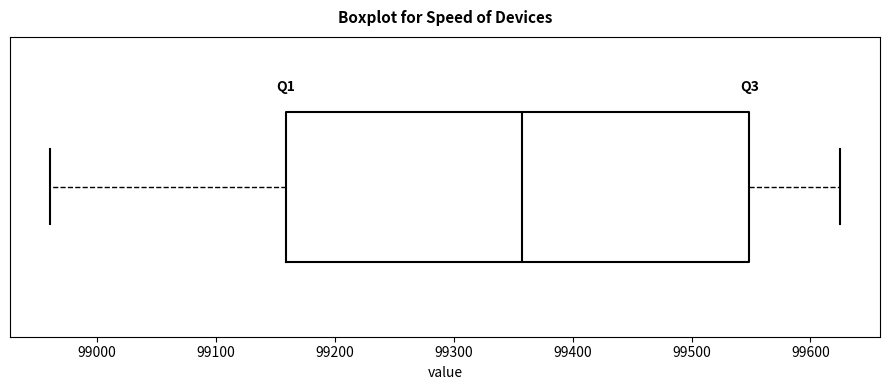

Read this box plot against the x-axis: the position of the median line, the range covered by the box, and the ends of both whiskers. The values are not printed on the chart, so give them approximately, as read against the axis.

median 99360, box 99160 to 99550, whiskers 98960 to 99630